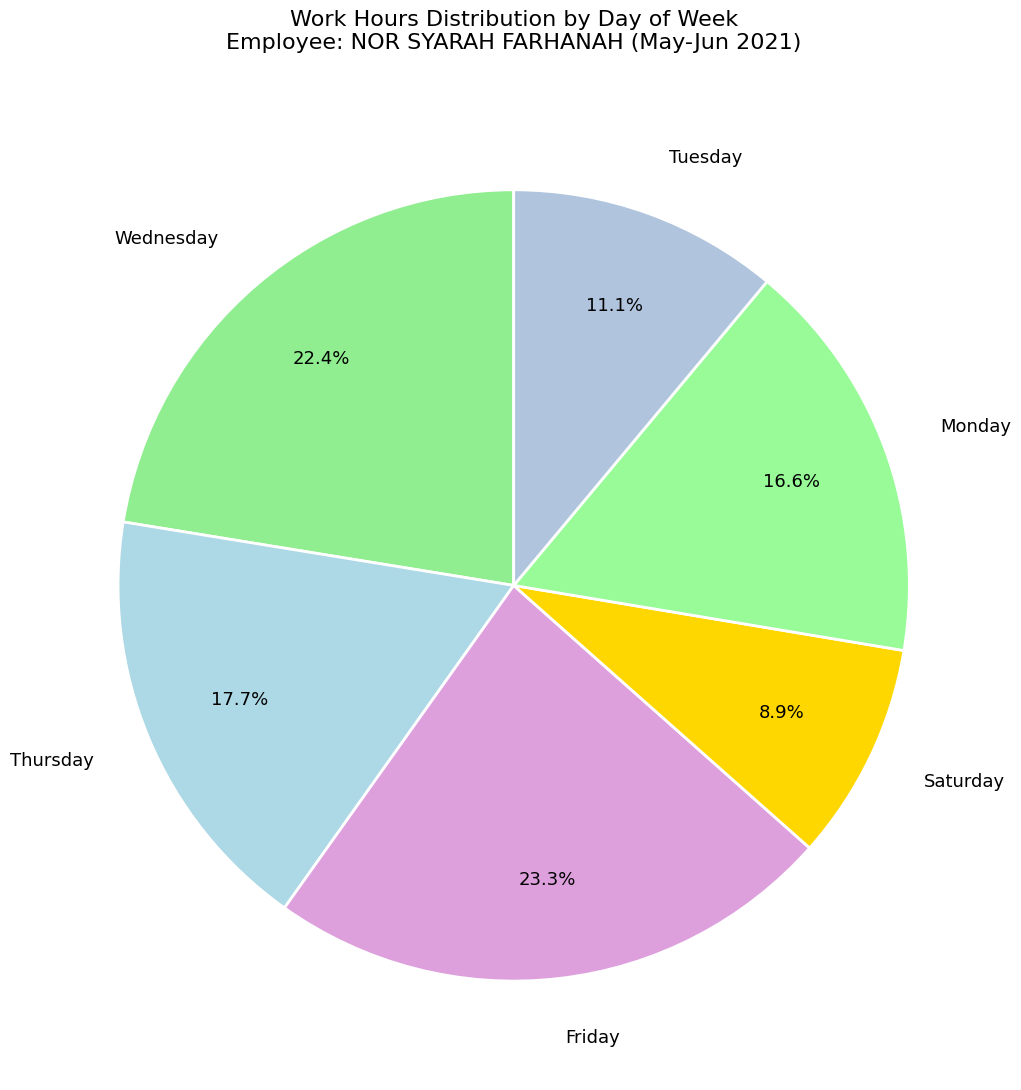

How many slices are in this pie chart?

6